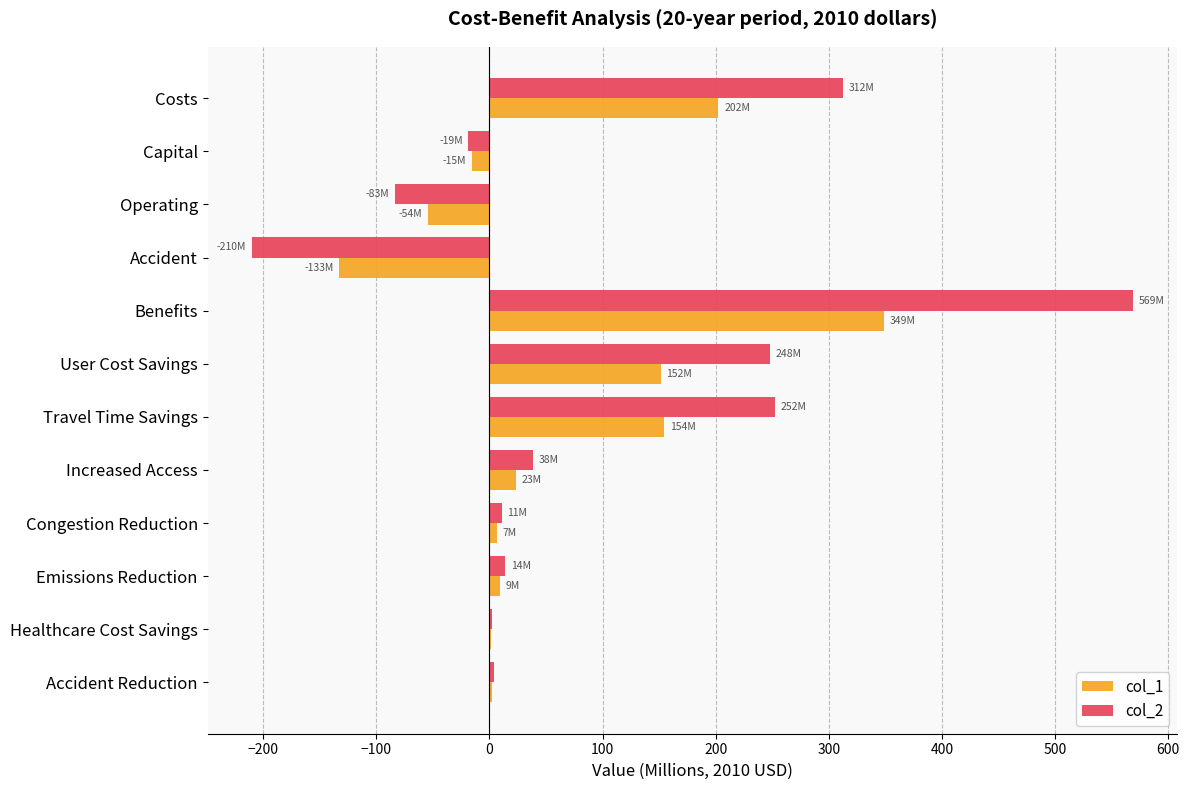

What is the sum of the col_1 values at Benefits and User Cost Savings?

500.1